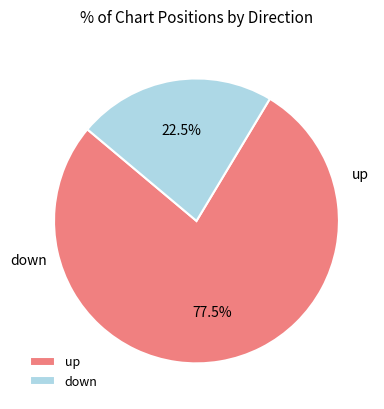

Does any single category account for the majority?

Yes